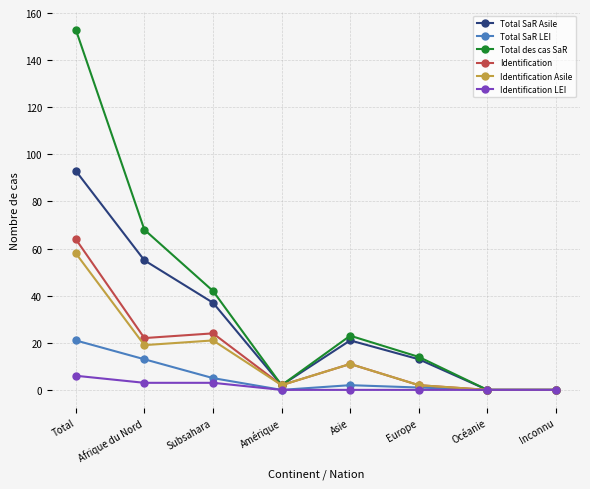

The value of Total SaR Asile at Inconnu is -63. True or false?

False